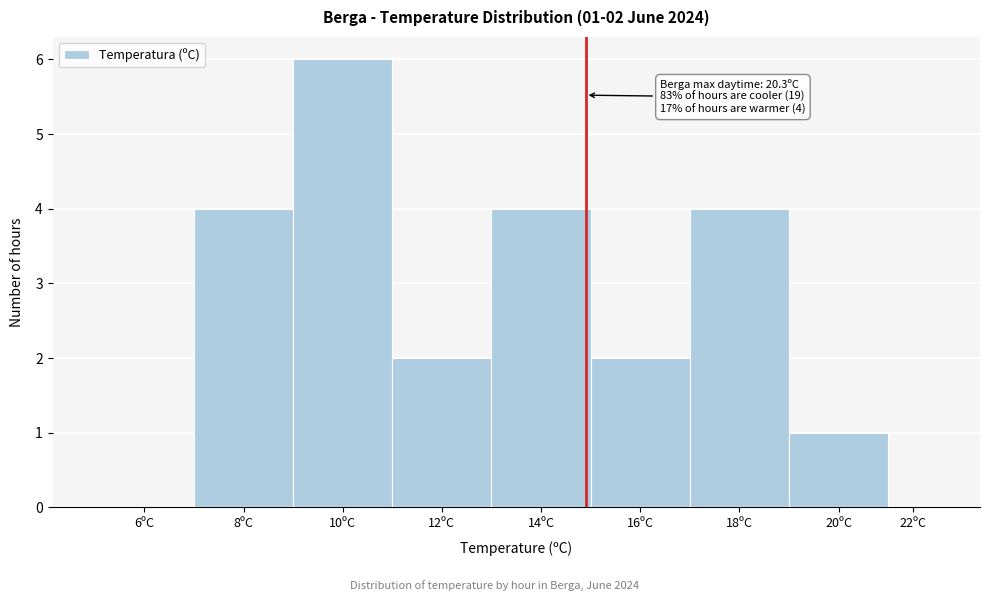

Reading left to right, list all the values displayed in this chart.

6ºC=0	8ºC=4	10ºC=6	12ºC=2	14ºC=4	16ºC=2	18ºC=4	20ºC=1	22ºC=0